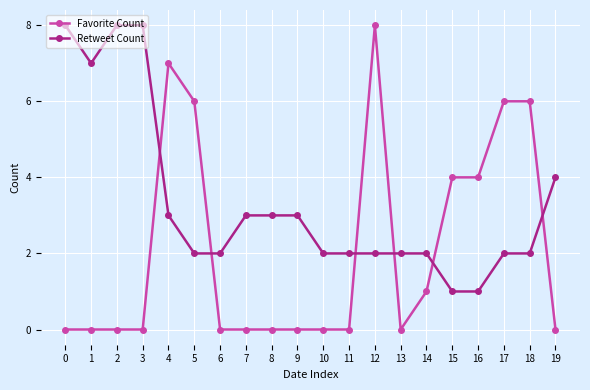

What is the difference between the highest and lowest values at 2?

8